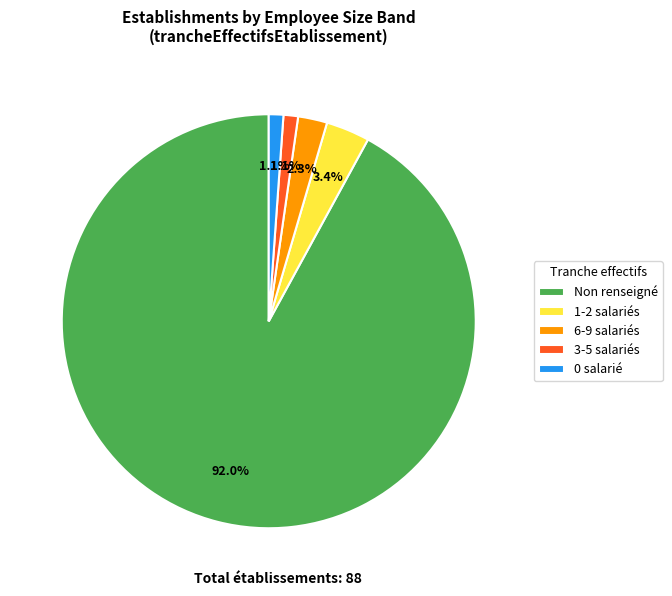

What percentage do 0 salarié and 1-2 salariés together represent?

4.5%